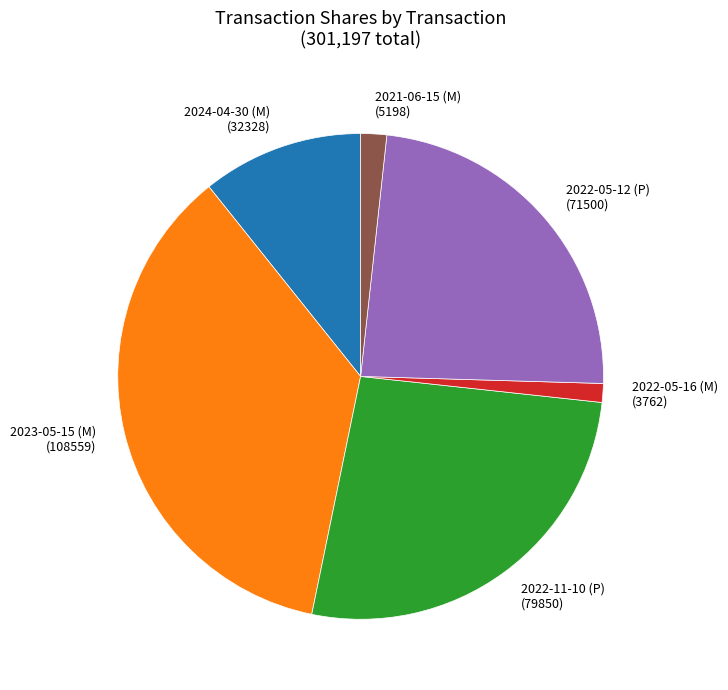

True or false: 2022-11-10 (P) accounts for 27% of the total.

True